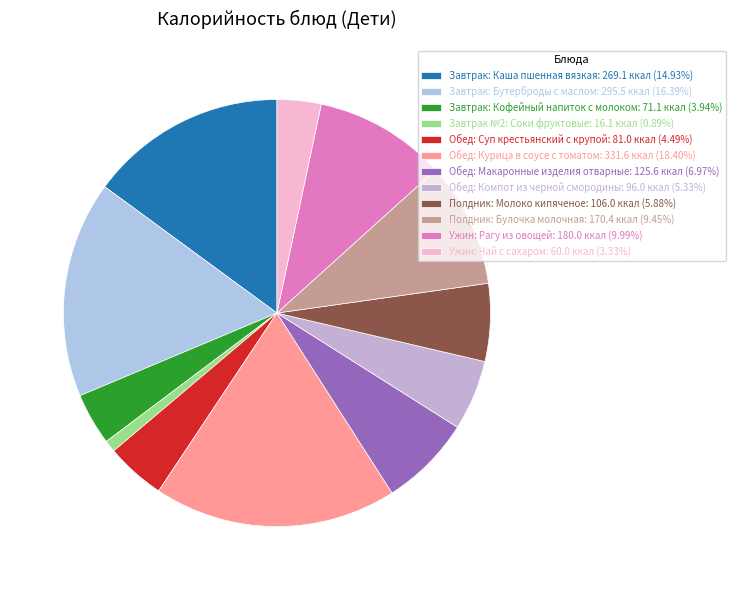

To the nearest percent, what portion does Ужин: Чай с сахаром represent?

3%